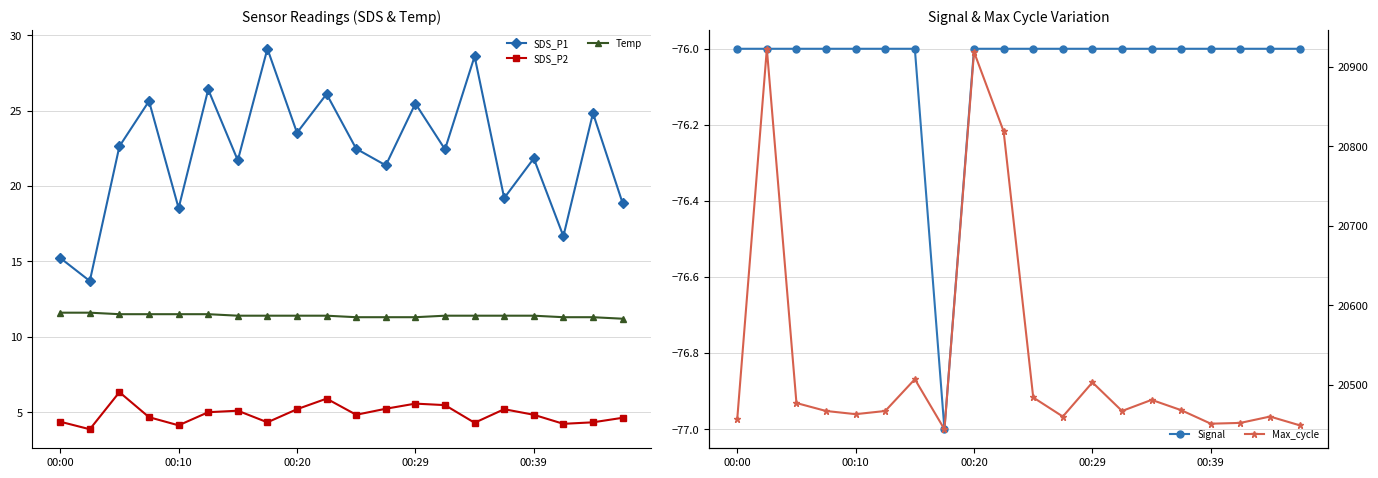

At which category does the chart reach its minimum across all series?

7